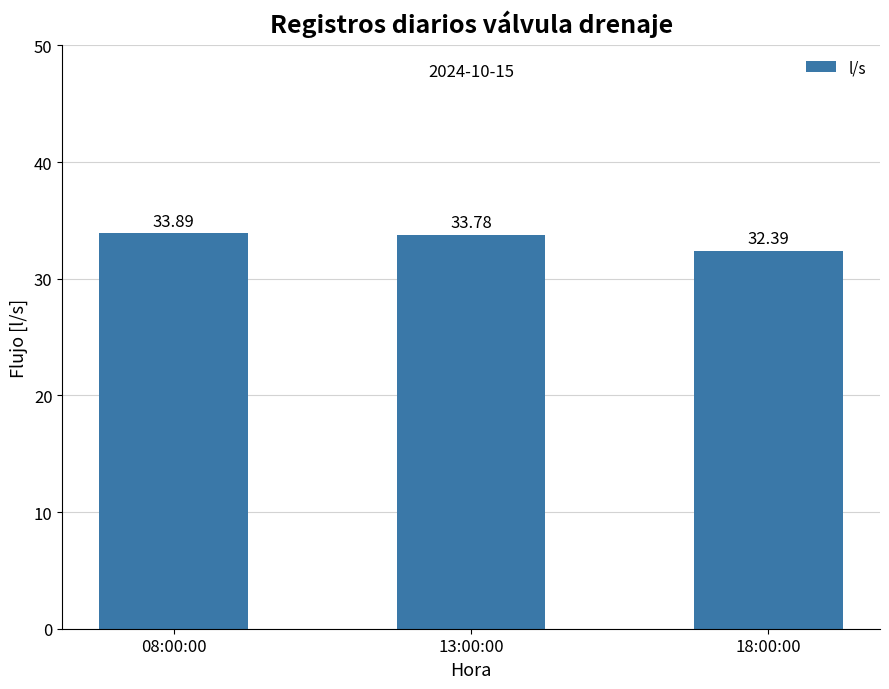

Reading left to right, transcribe all the data shown in this chart.

08:00:00=33.9	13:00:00=33.8	18:00:00=32.4